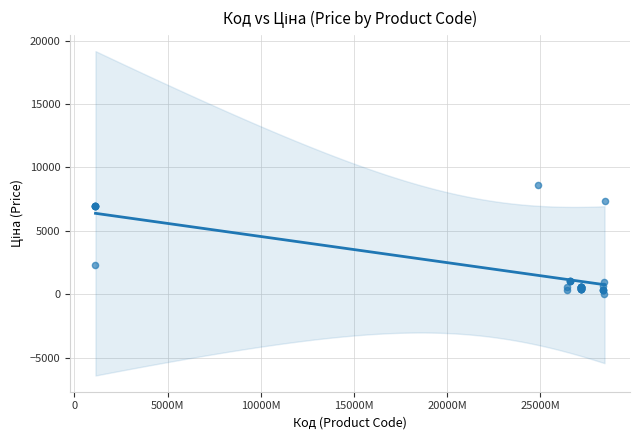

What Y value in the scatter plot is closest to 4306?

2340.3